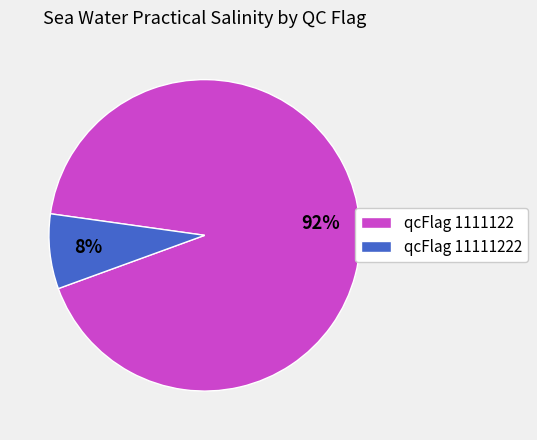

Is there any slice that represents more than half of the pie?

Yes